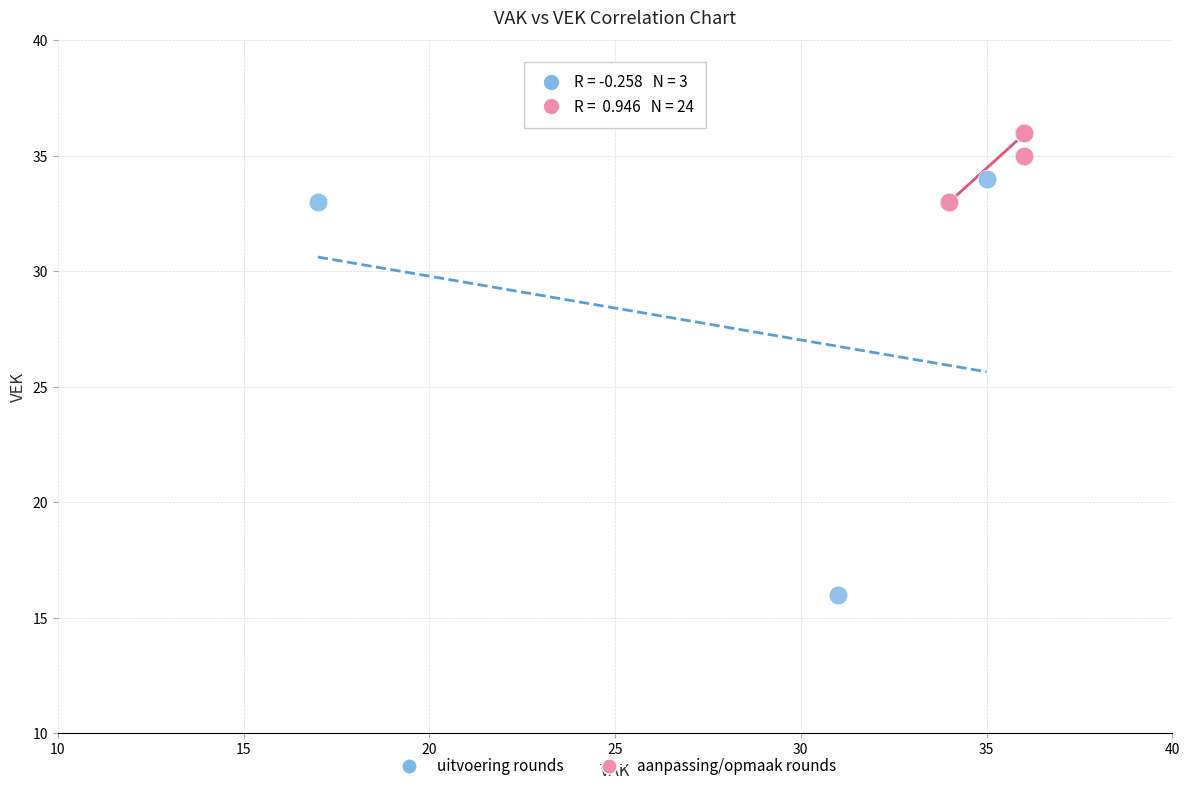

Which series reaches the minimum Y coordinate?

uitvoering rounds